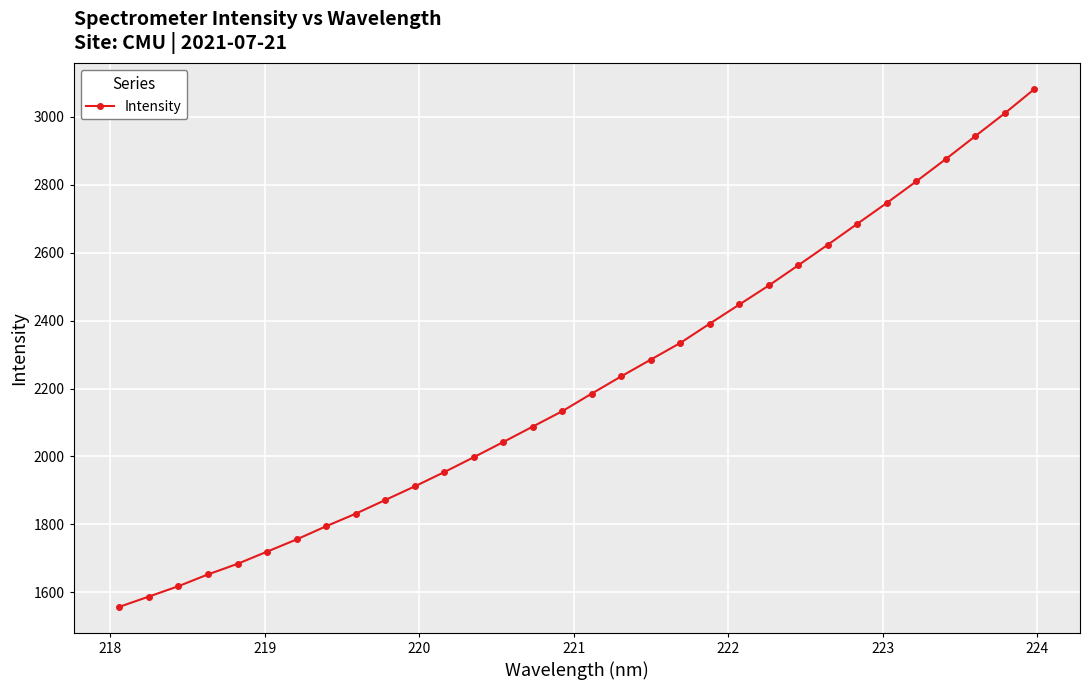

What is the value of the 6th point from the left?

1719.7